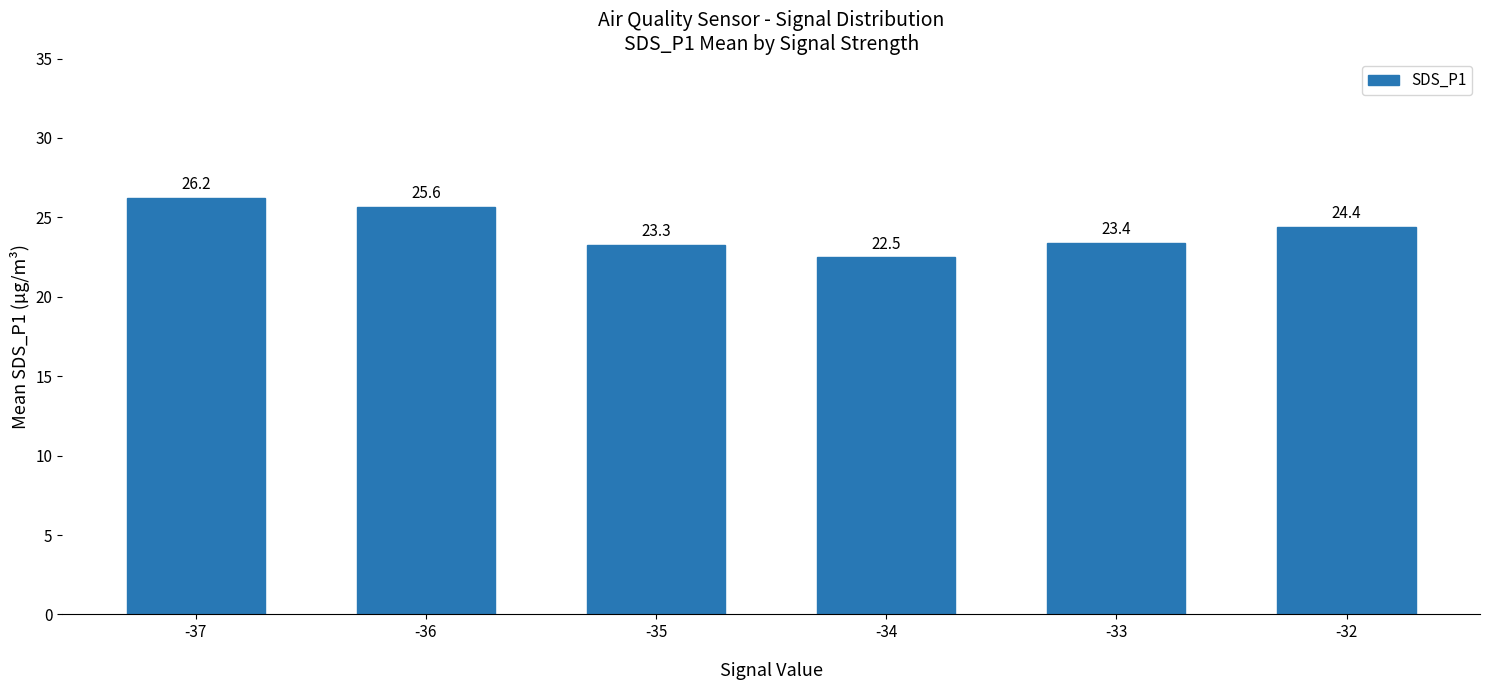

Read the value at -36.

25.6